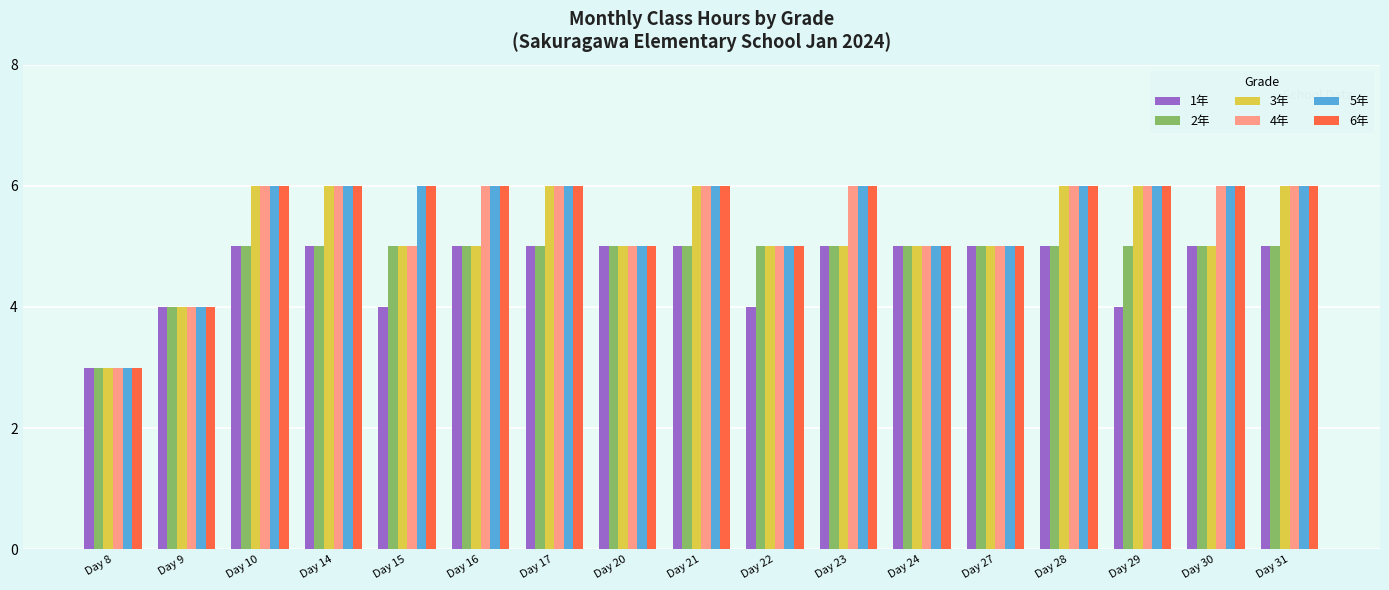

Count the number of categories in the chart.

17